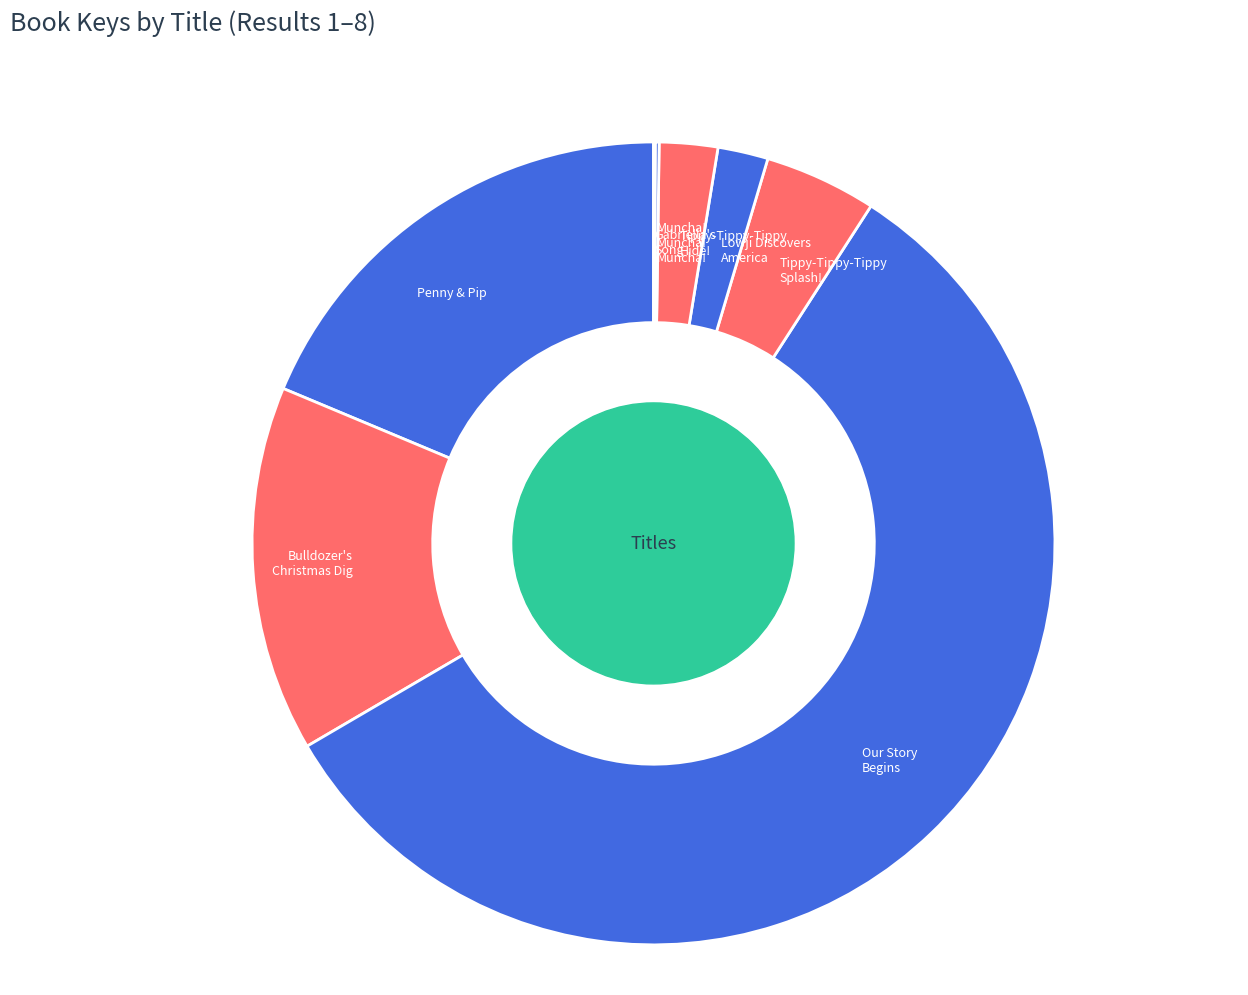

Approximately how many times larger is the value at Our Story Begins compared to Tippy-Tippy-Tippy Splash!?

12.7